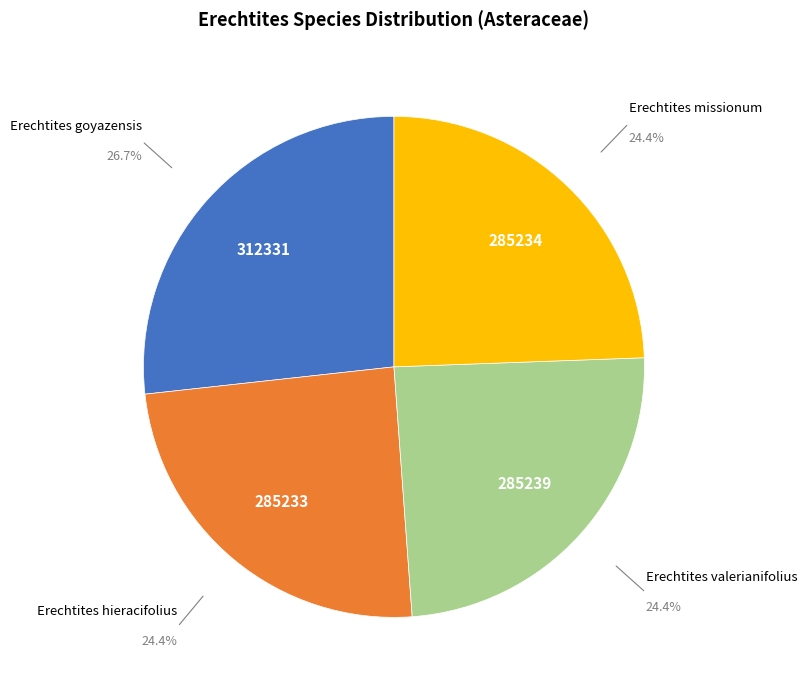

Is it true that Erechtites missionum is 24% of the pie?

True